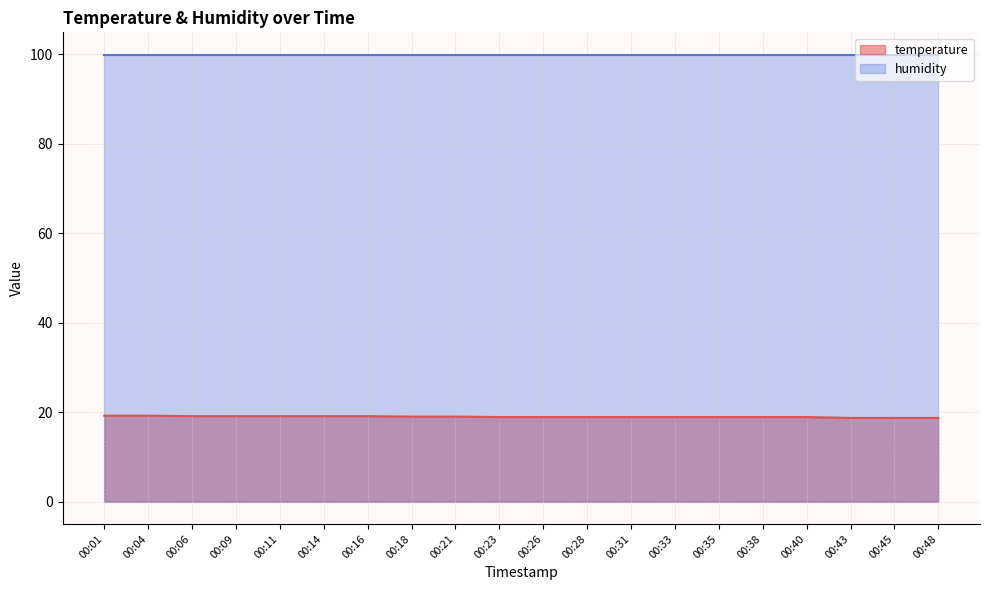

True or false: the data has more than 0 interior local peaks.

False